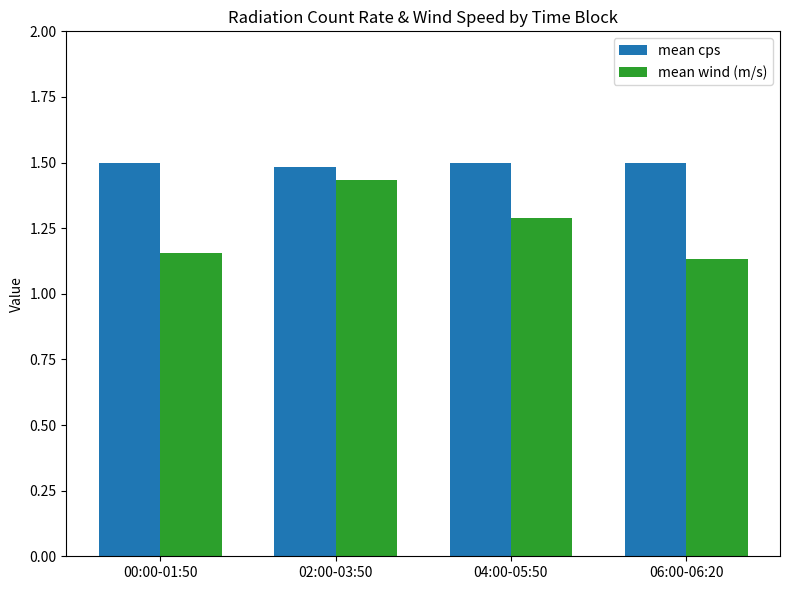

What is the highest value of the mean cps series?

1.5